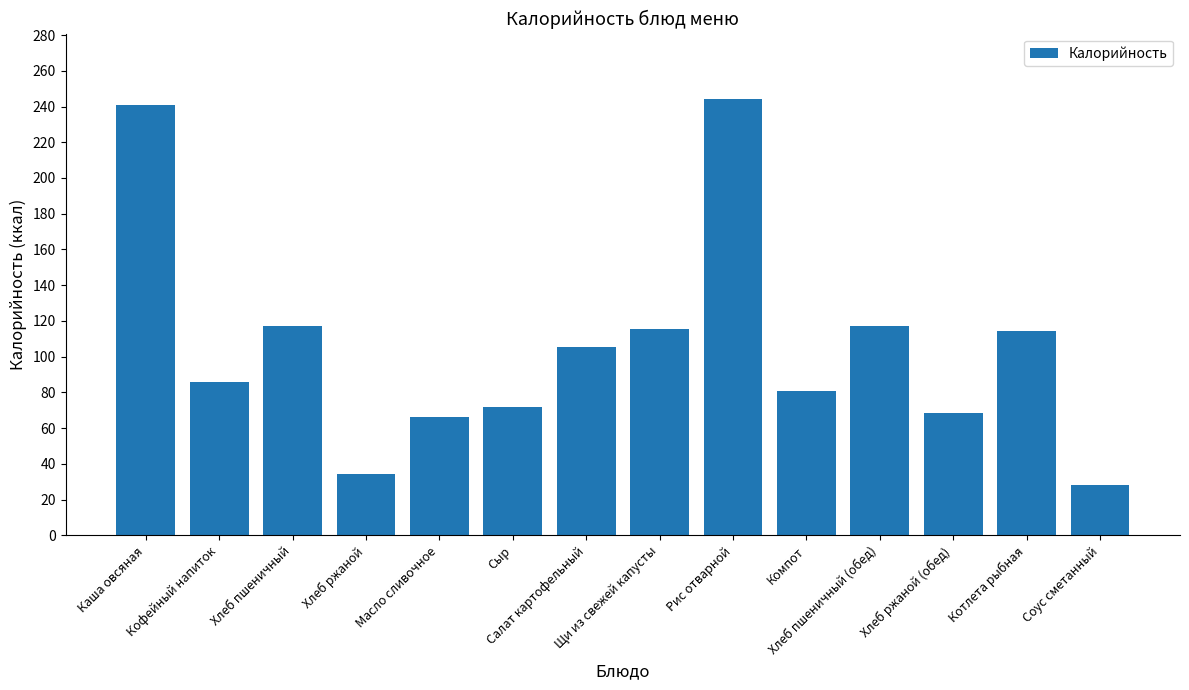

What is the smallest value displayed?

27.9